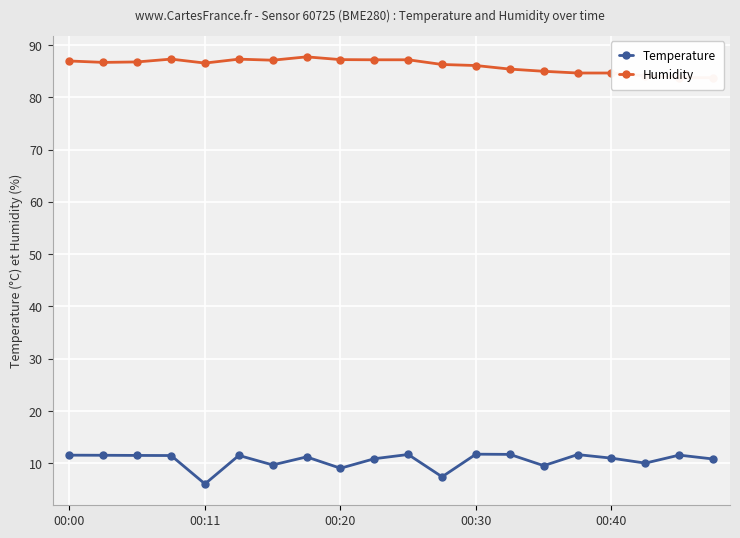

What is the maximum value for Temperature?

11.8